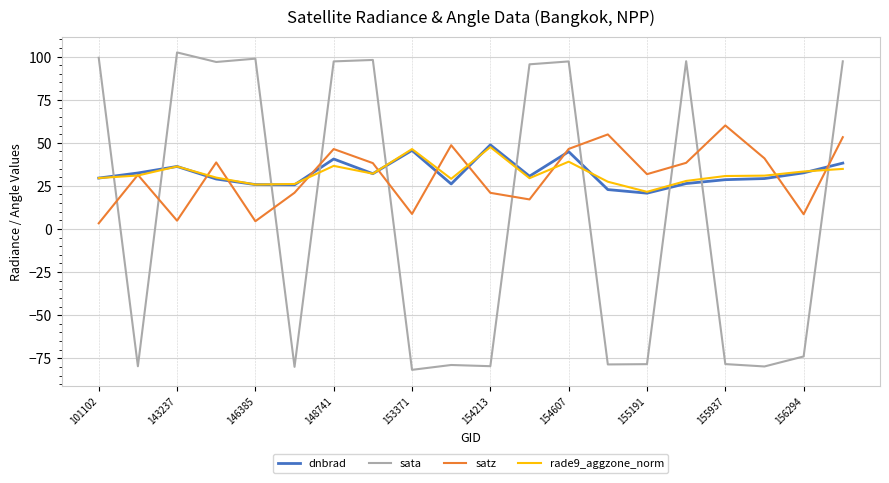

What is the lowest value of the sata series?

-81.7